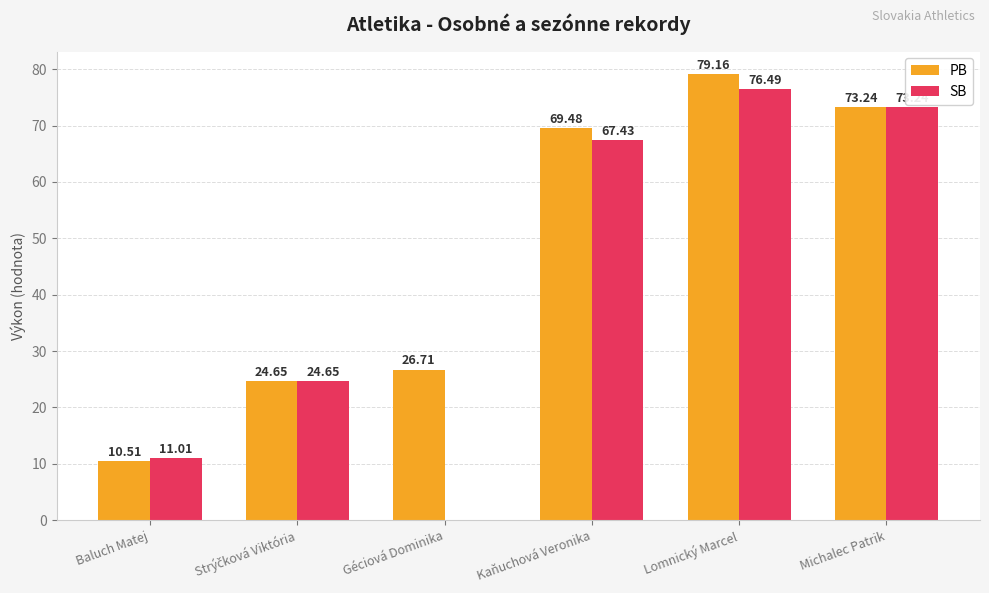

What are all the series names shown in the legend?

PB, SB